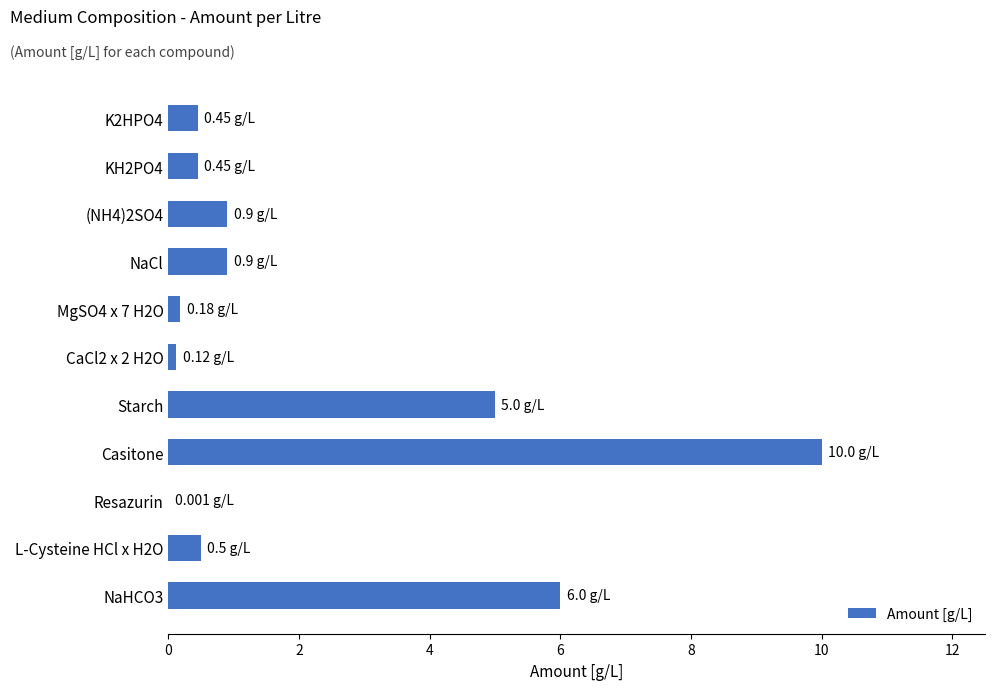

Which has a higher value, Starch or (NH4)2SO4?

Starch